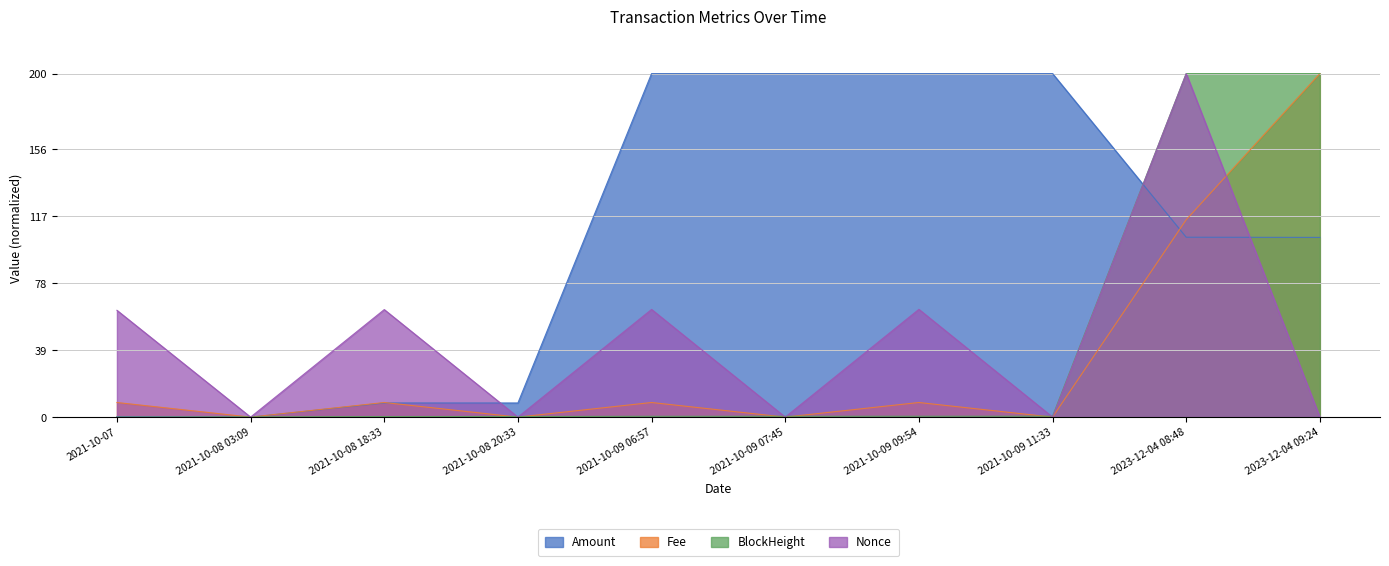

In Fee, how many points are lower than both neighbors (excluding endpoints)?

4